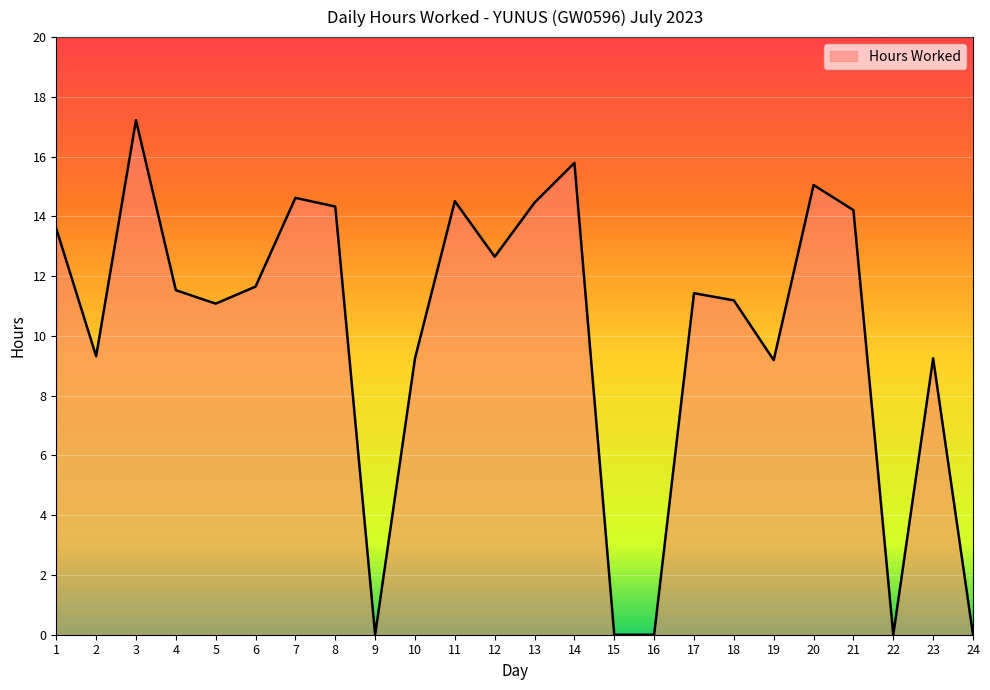

The chart shows a value of 9.5 at 20. True or false?

False